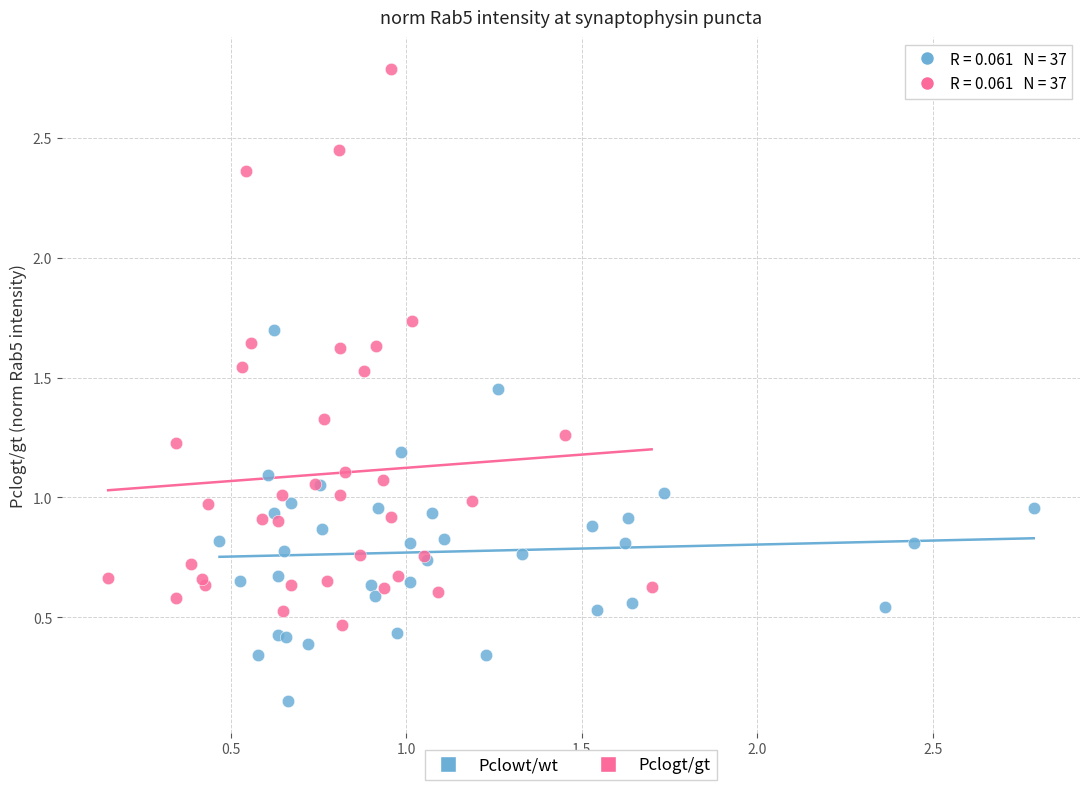

Which series contains the highest Y value?

Pclogt/gt